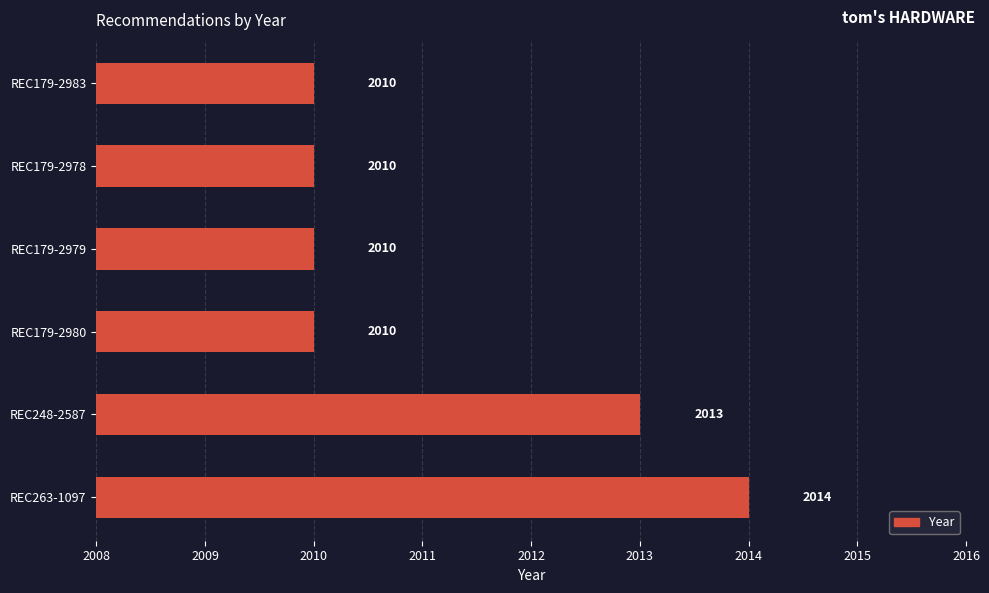

Is it true that the value at REC179-2979 is 2010?

True